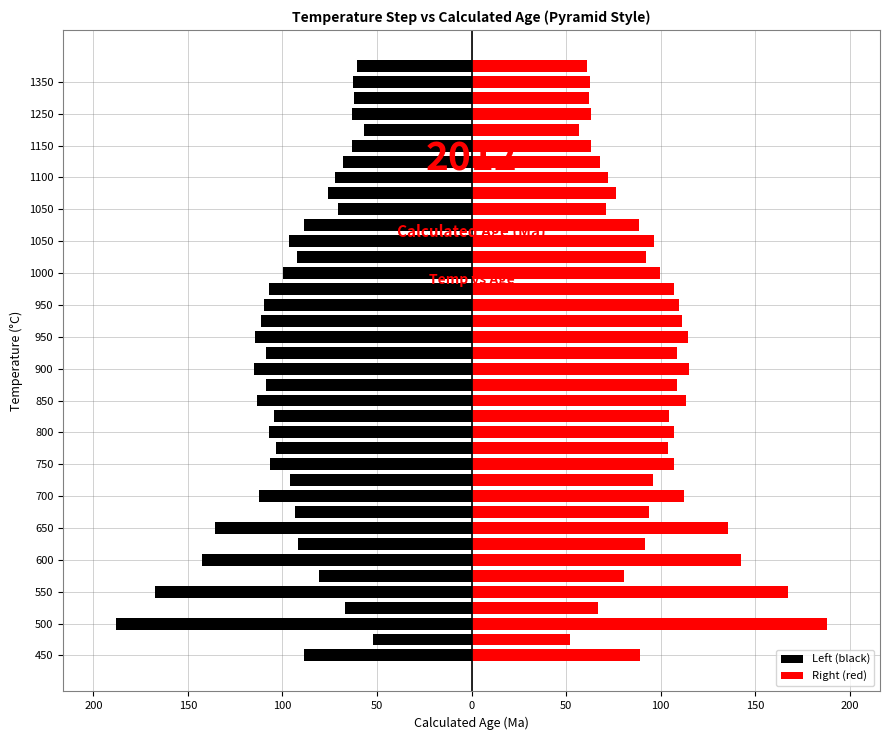

What is the sum of the Left (black) values at 25 and 26?

-188.8